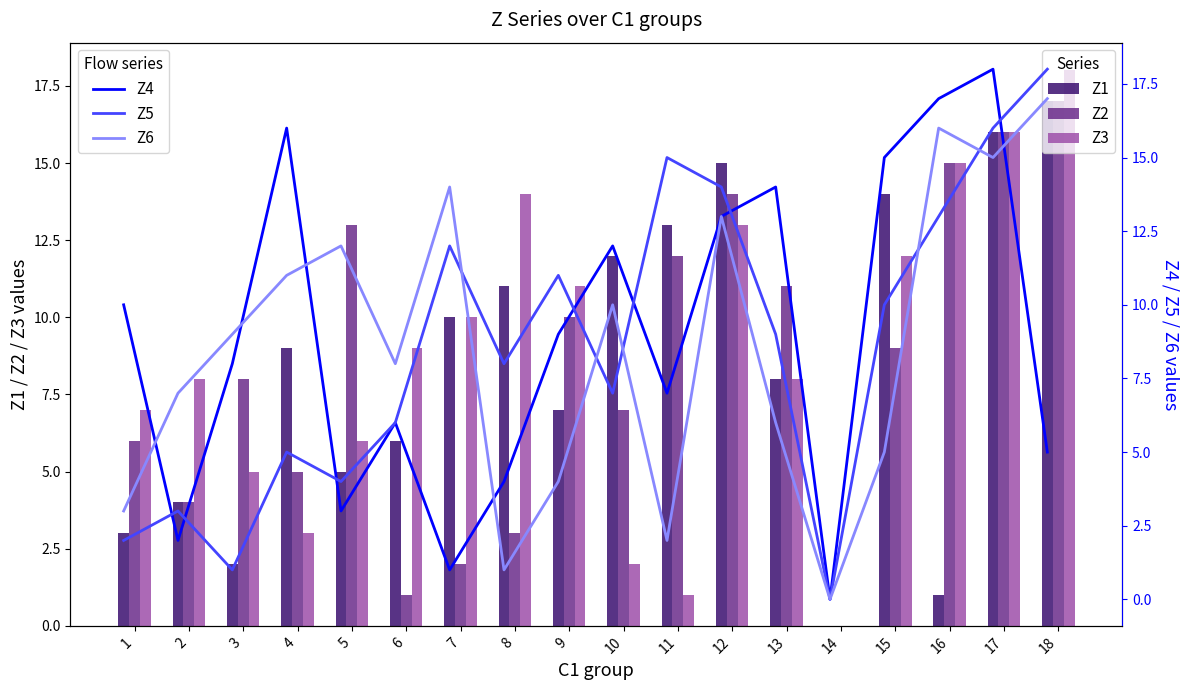

True or false: Z3 has a value of 9 at 6.

True